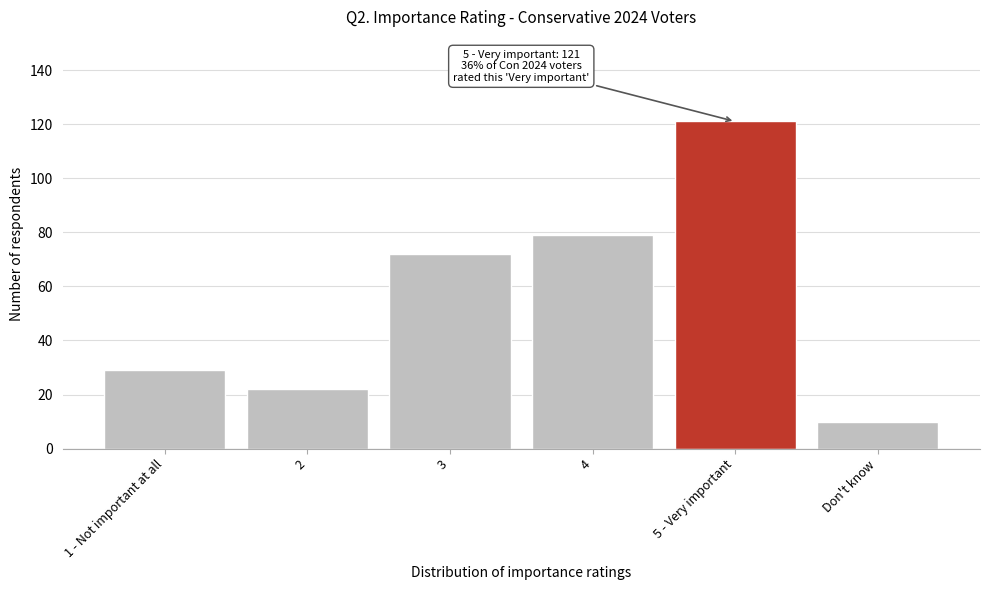

Reading left to right, transcribe all the data shown in this chart.

29	22	72	79	121	10